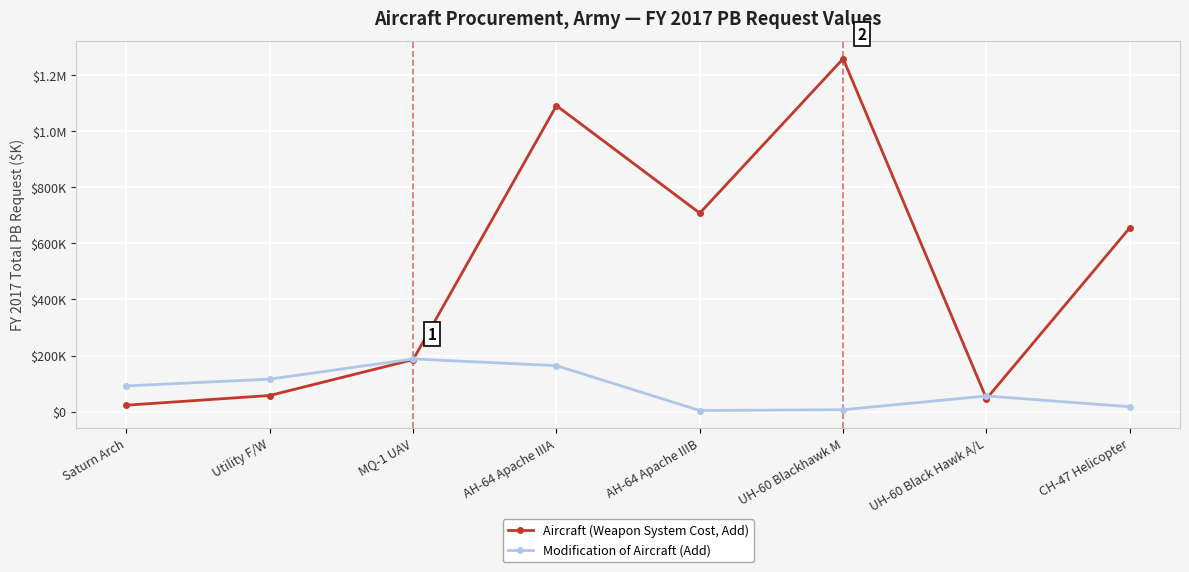

What are all the series names shown in the legend?

Aircraft (Weapon System Cost, Add), Modification of Aircraft (Add)